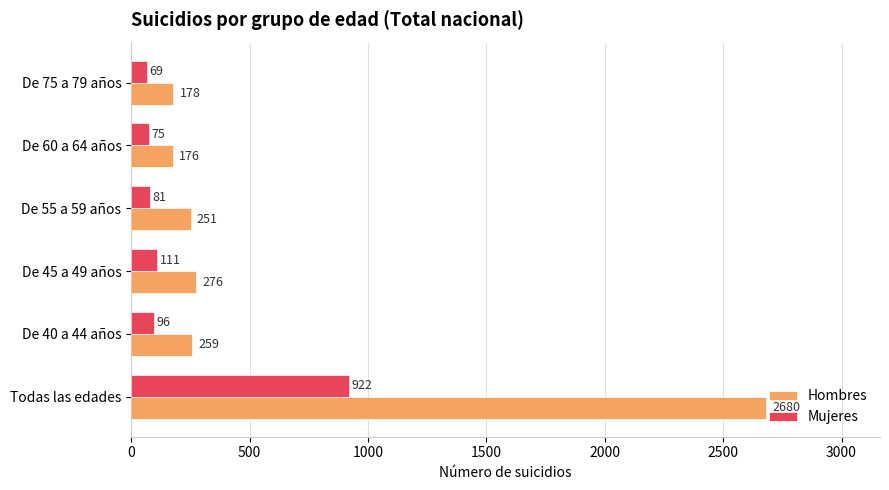

True or false: Mujeres has a value of 1402 at Todas las edades.

False